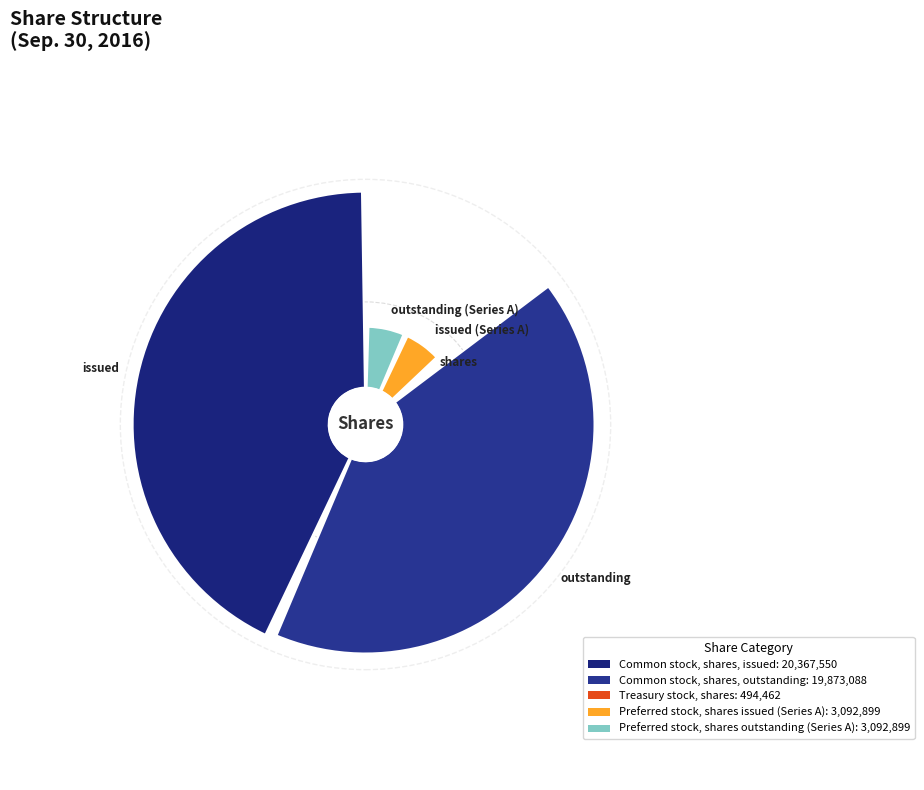

Which category has the smallest portion of the pie?

Treasury stock, shares